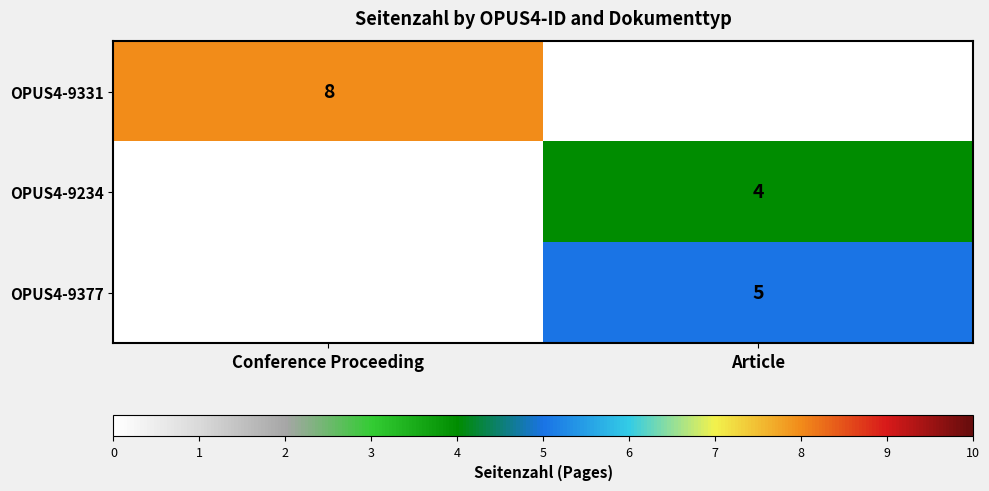

At how many categories does at least one series exceed 6?

1